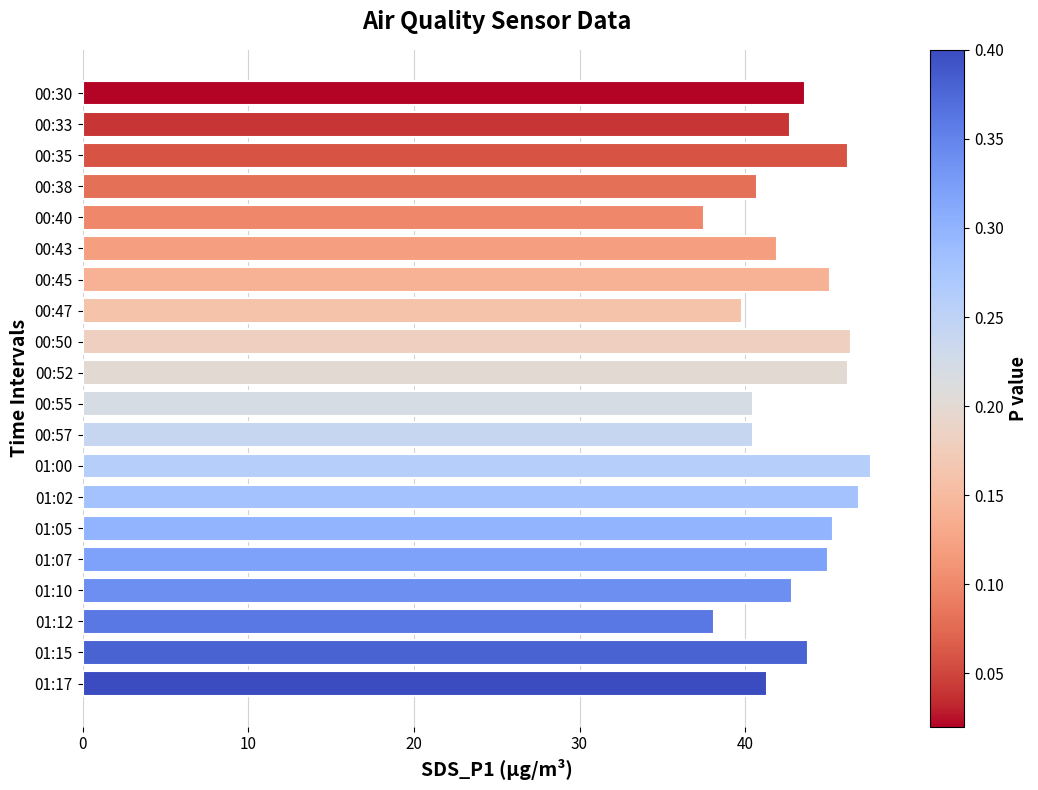

What is the minimum value shown in the chart?

37.5